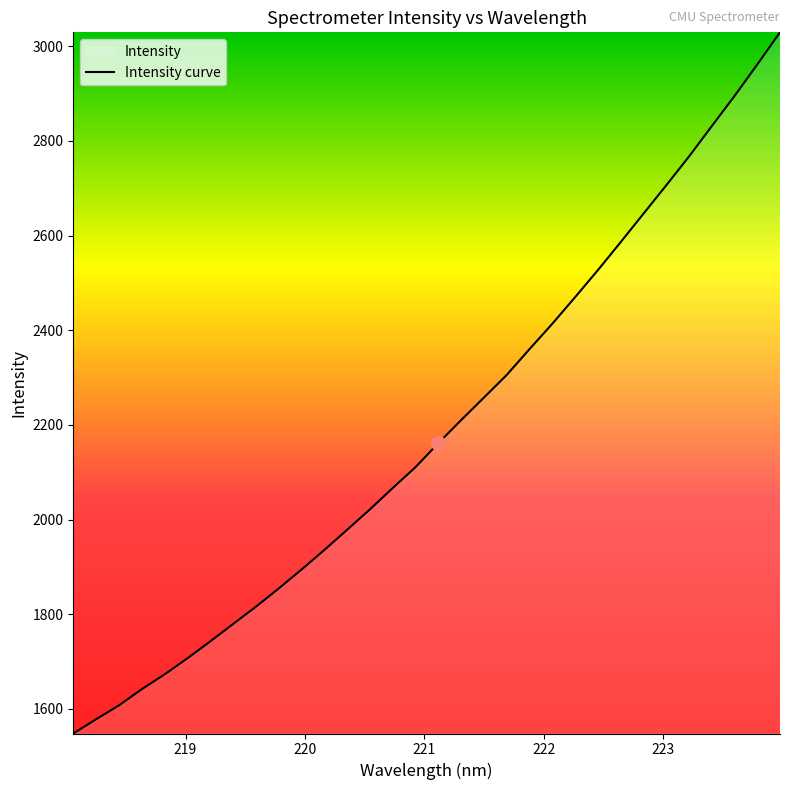

What is the minimum value shown in the chart?

1547.8